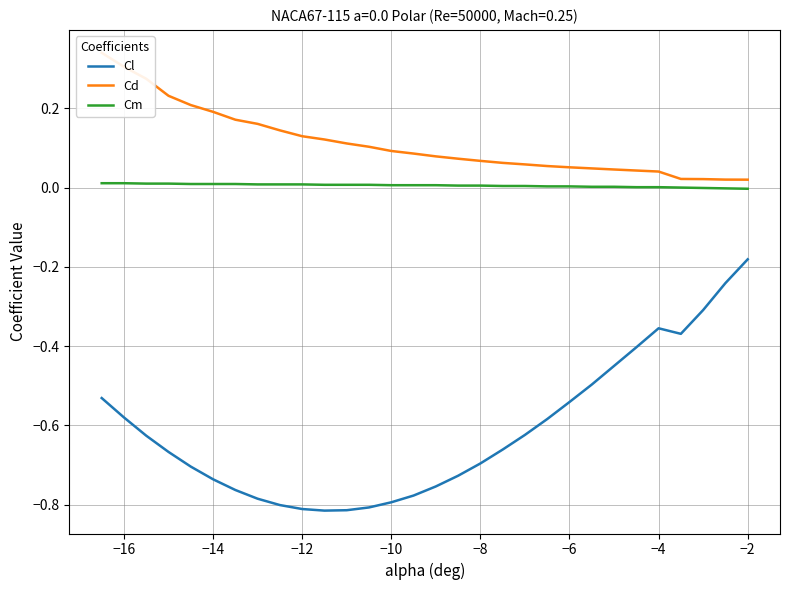

True or false: Cm and Cl cross at least once.

False